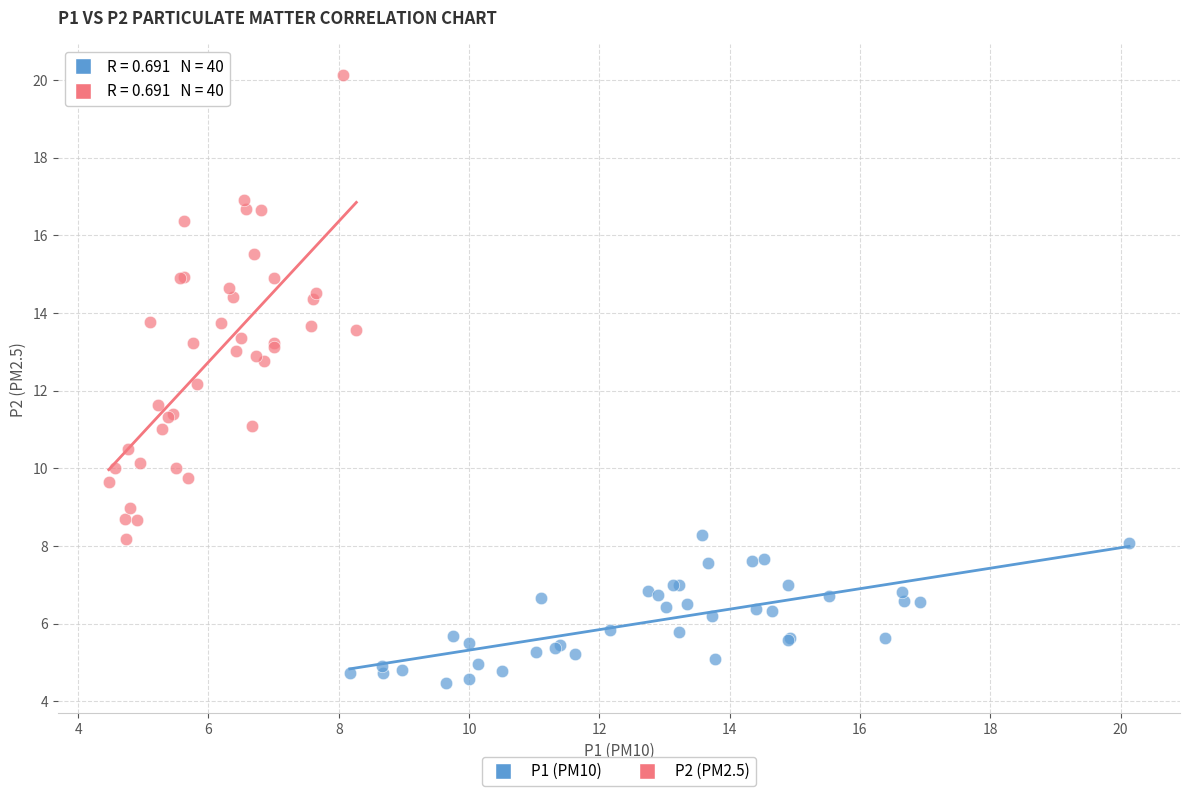

Which series contains the highest Y value?

P2 (PM2.5)